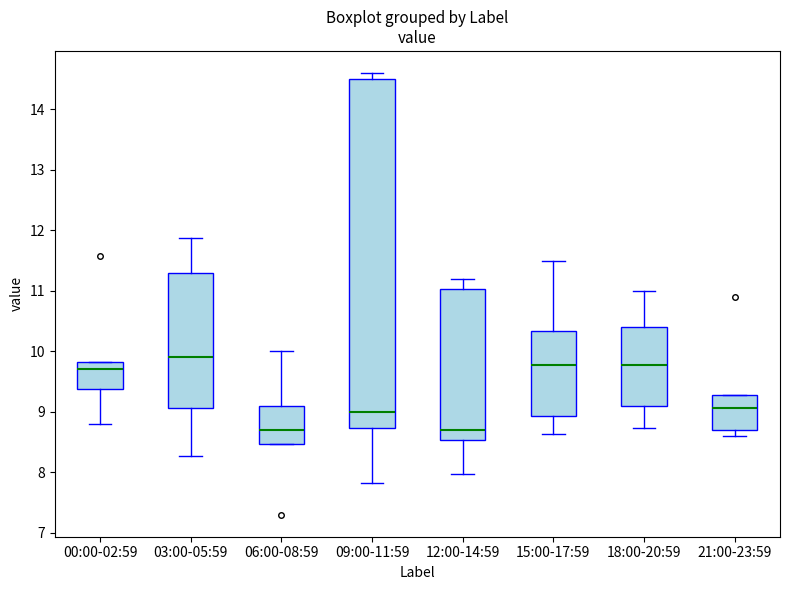

Which box has the highest median line?

03:00-05:59